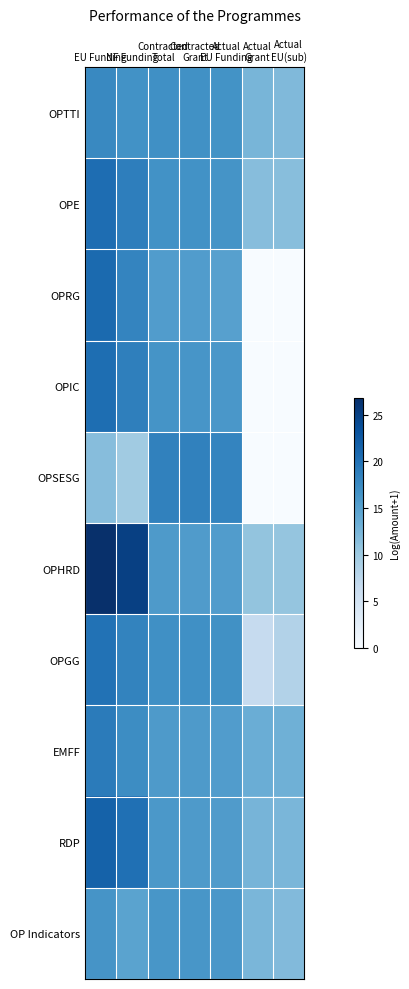

Which label corresponds to the smallest value in the chart?

Actual
Grant